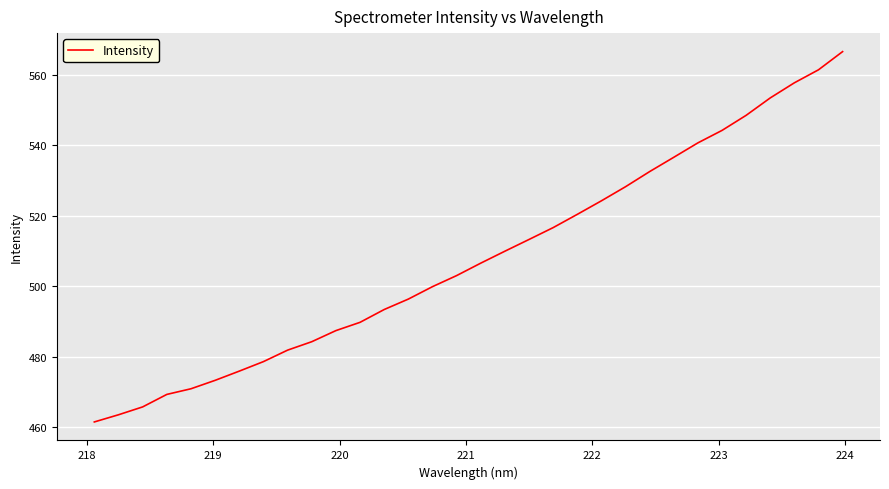

What is the difference between the maximum and minimum values?

104.9